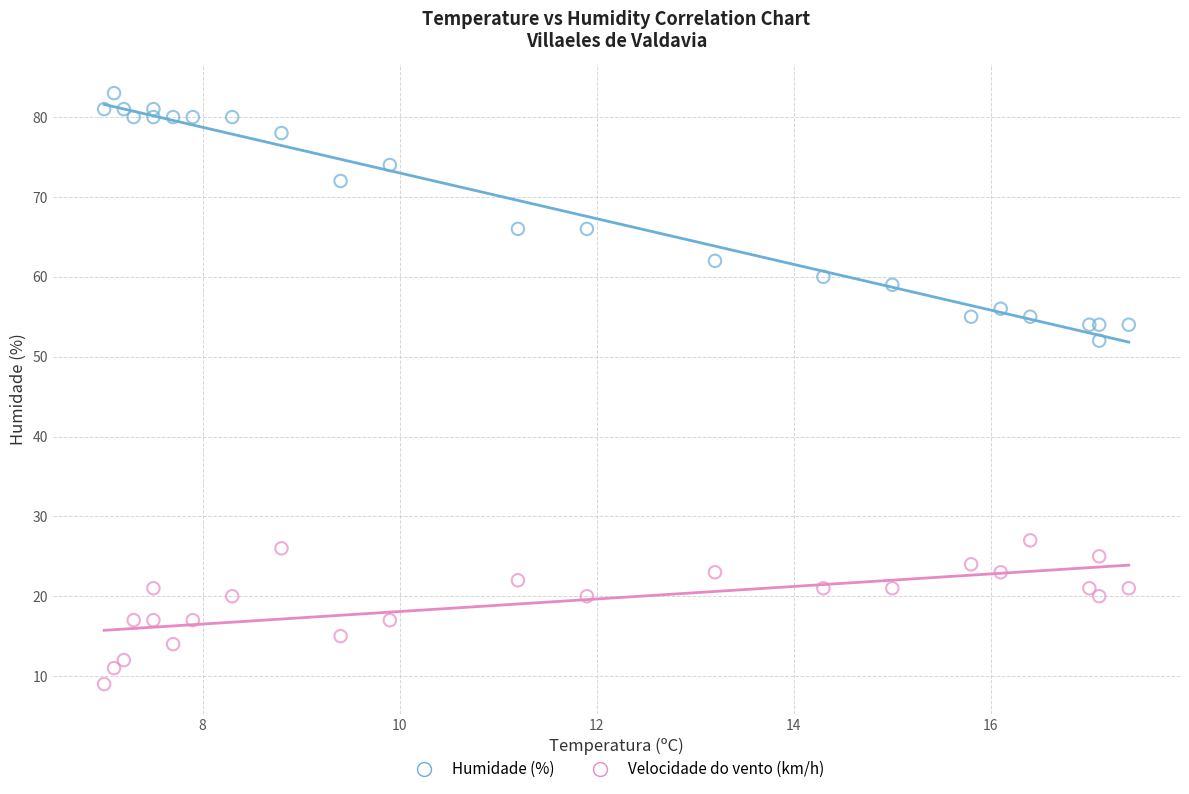

Which series has the largest Y range (max minus min)?

Humidade (%)